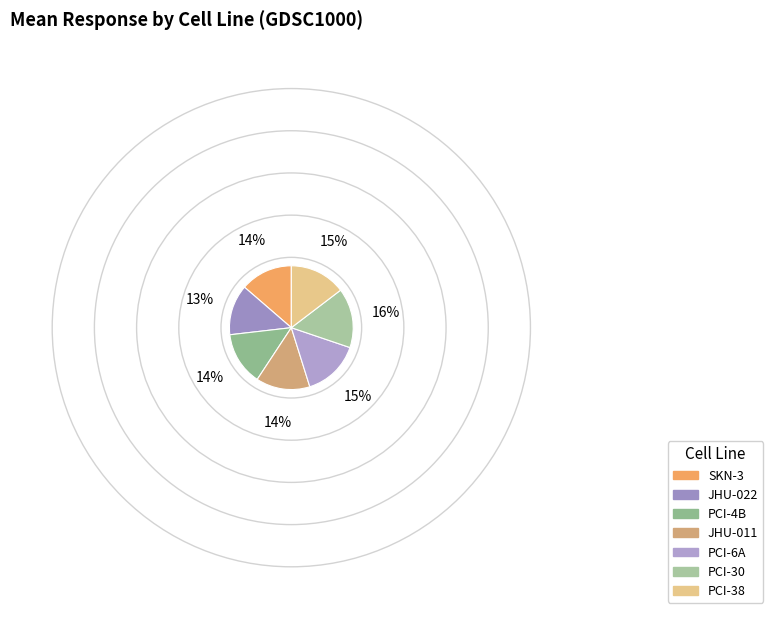

How many segments does this pie chart have?

7